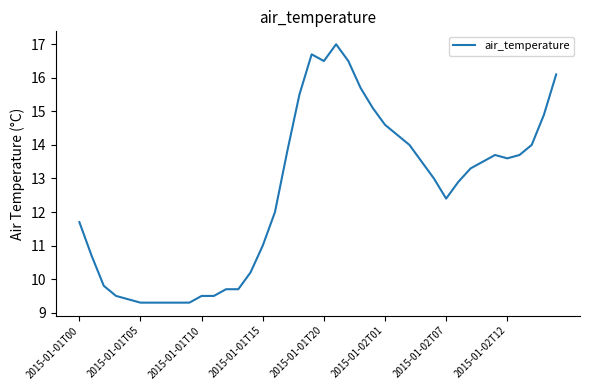

What is the greatest value displayed?

17.0